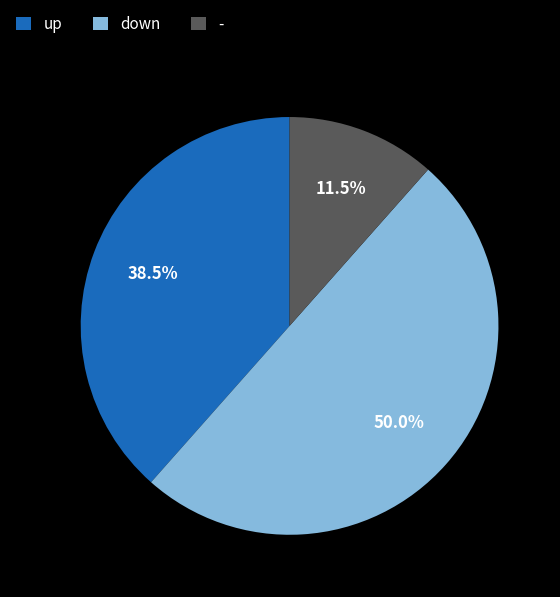

Does - represent more than half of the total?

No